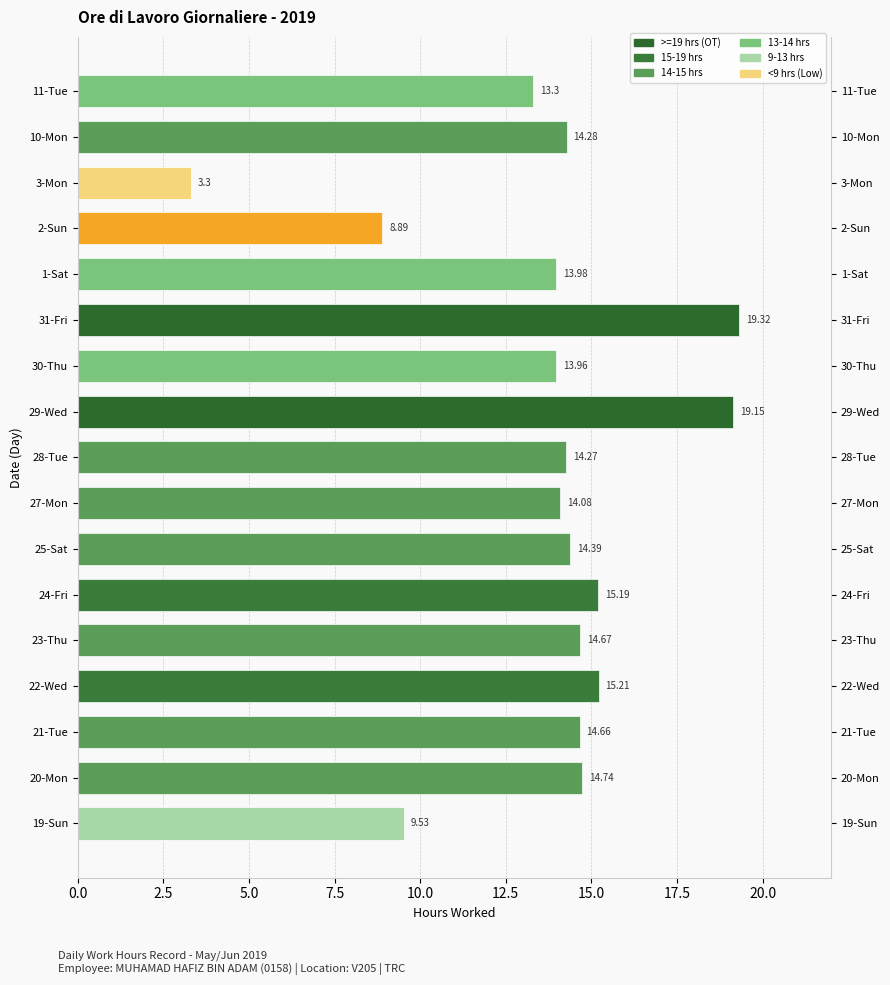

List the labels in order of value, smallest first.

3-Mon, 2-Sun, 19-Sun, 11-Tue, 30-Thu, 1-Sat, 27-Mon, 28-Tue, 10-Mon, 25-Sat, 21-Tue, 23-Thu, 20-Mon, 24-Fri, 22-Wed, 29-Wed, 31-Fri